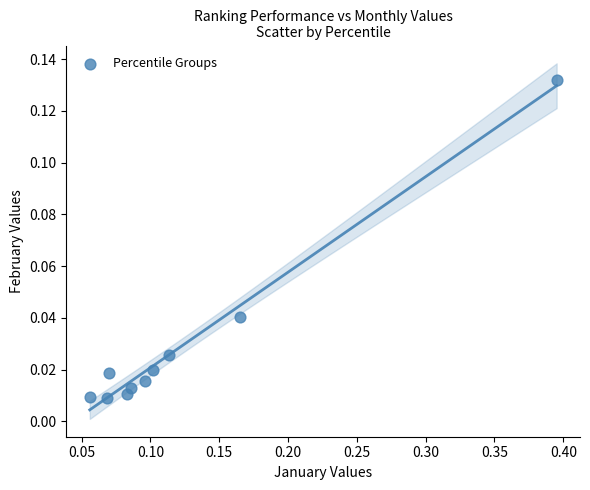

What is the range of X values (max minus min)?

0.3